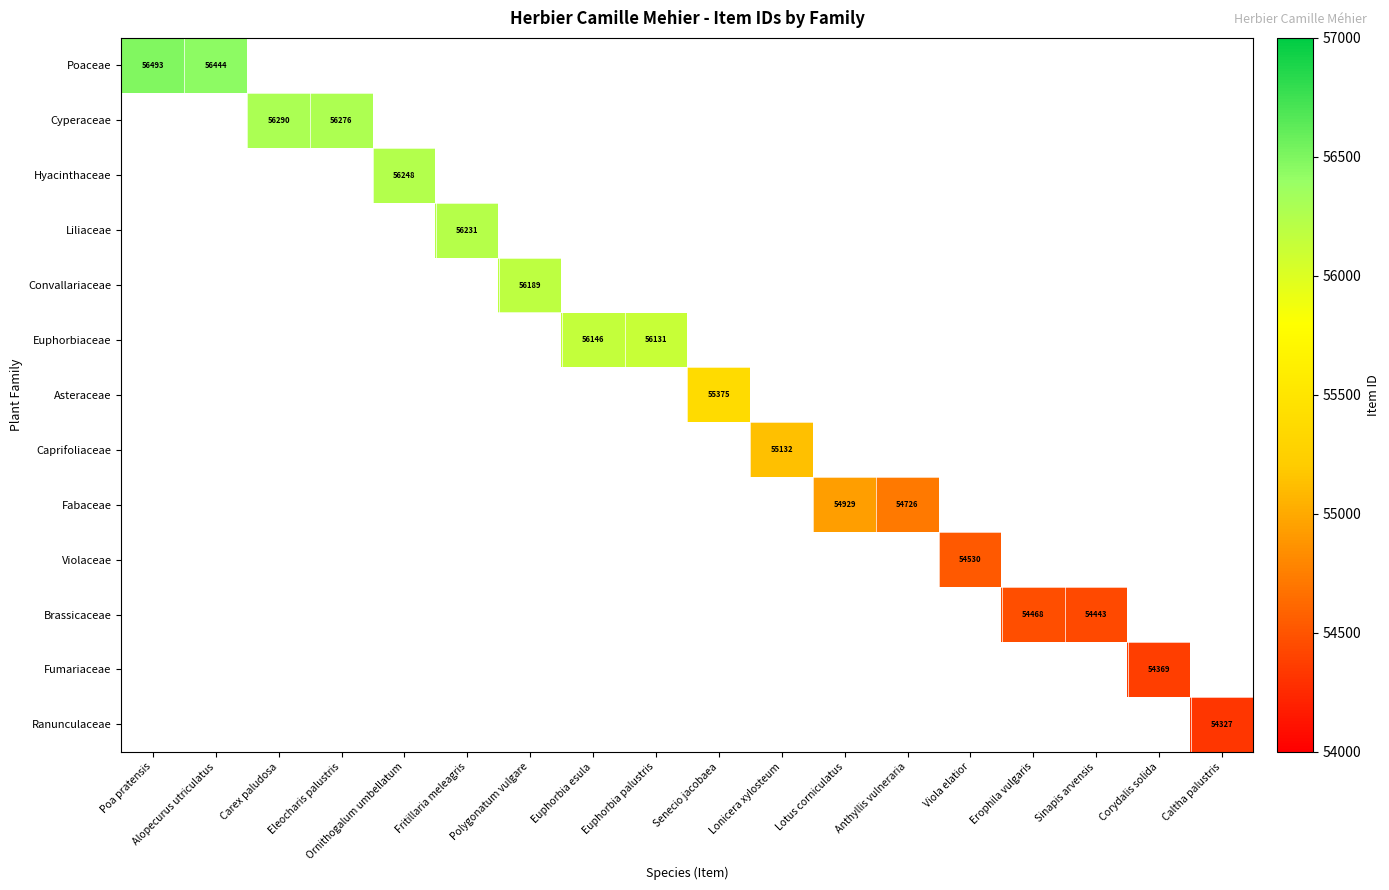

The Brassicaceae series shows 13225 at Sinapis arvensis. True or false?

False